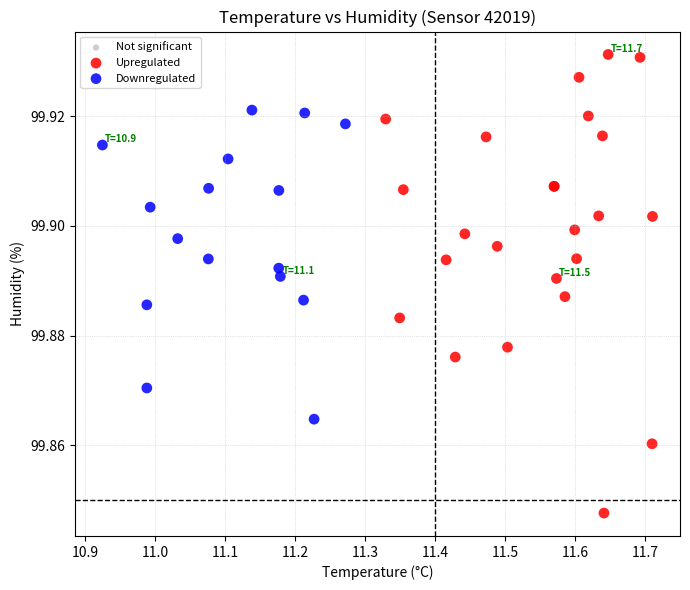

Which series contains the highest Y value?

Upregulated